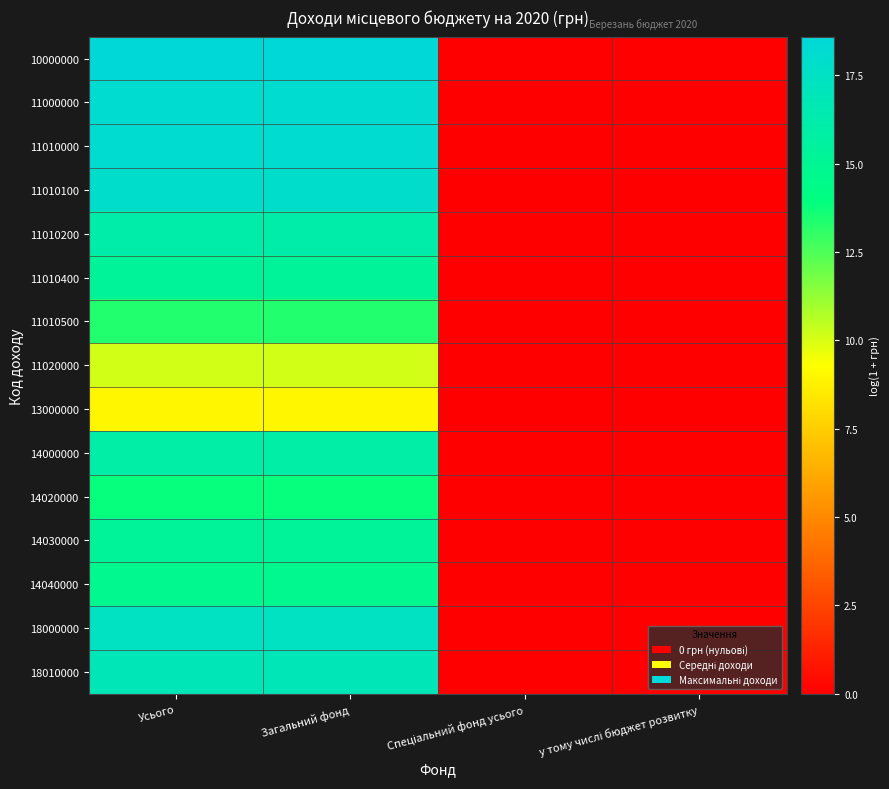

Which series has the largest range (max minus min)?

10000000